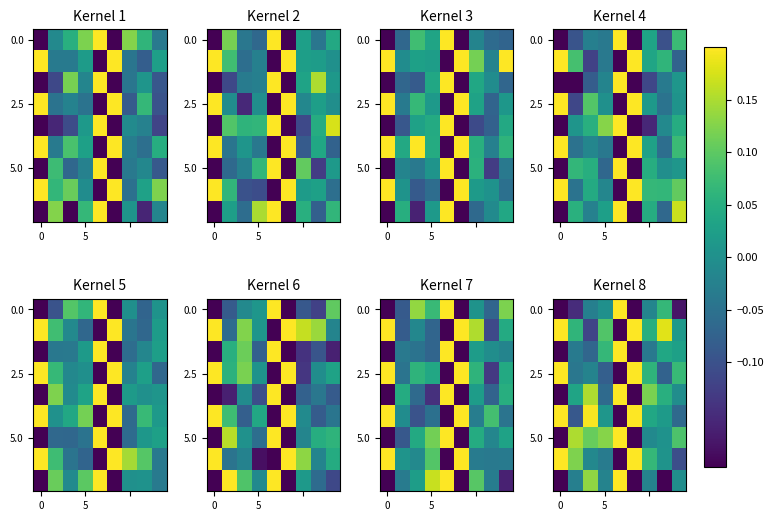

The value of 0.0 at 5 is 0.0. True or false?

False